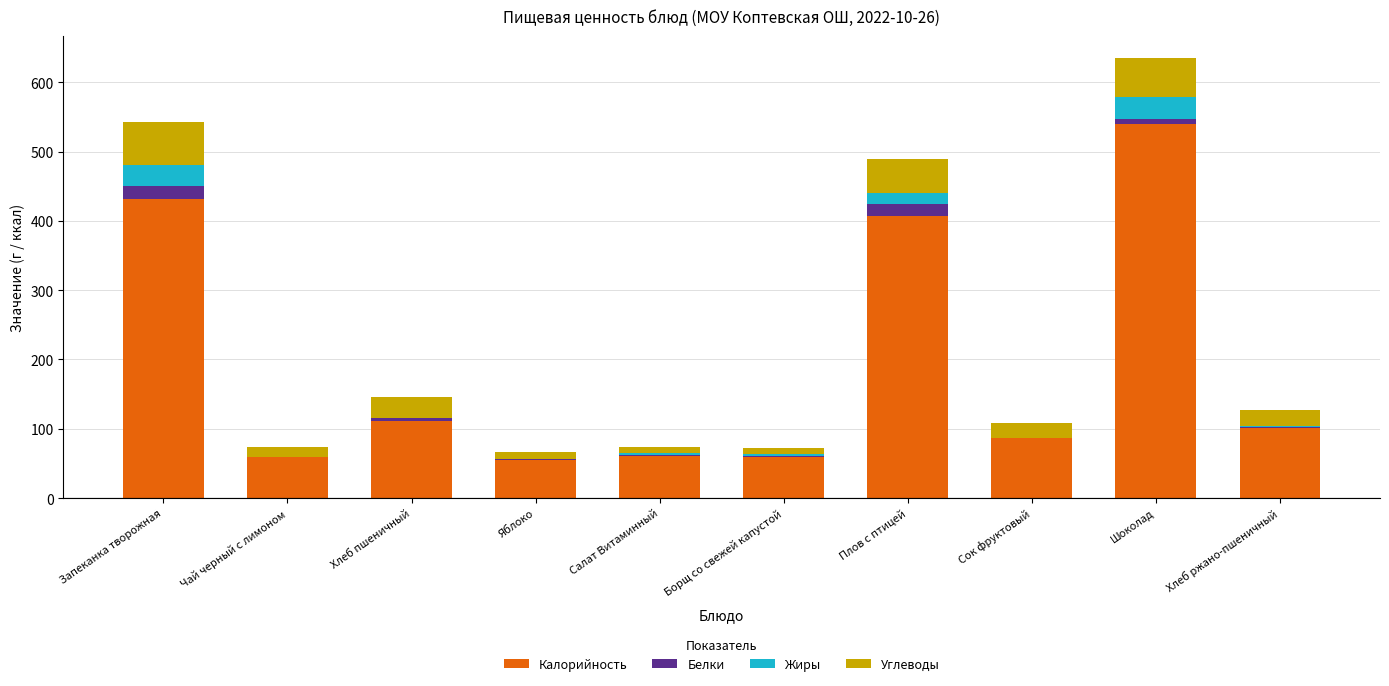

What is the maximum value for Калорийность?

540.0